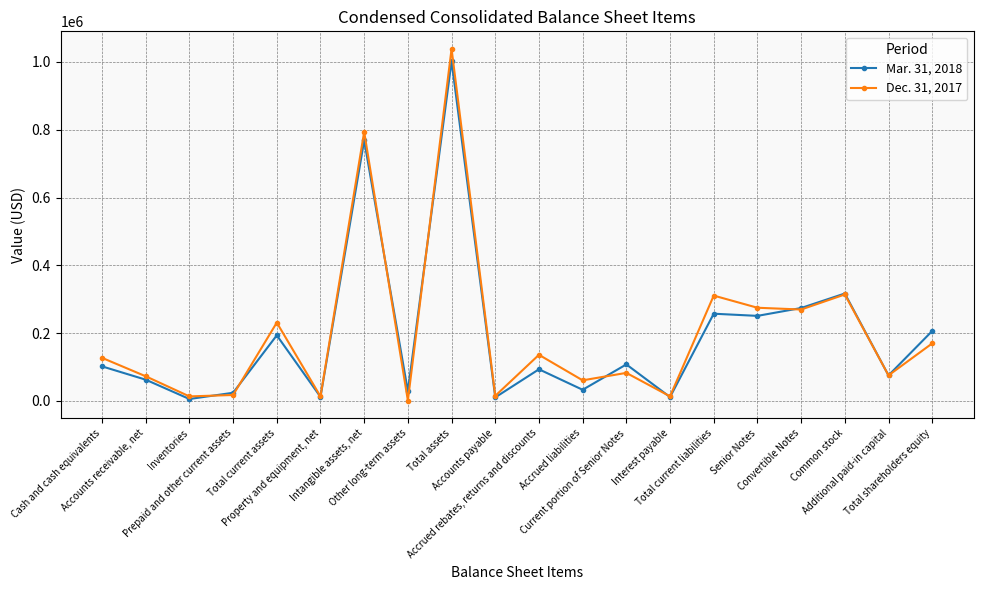

Which series has the largest total across all categories?

Dec. 31, 2017